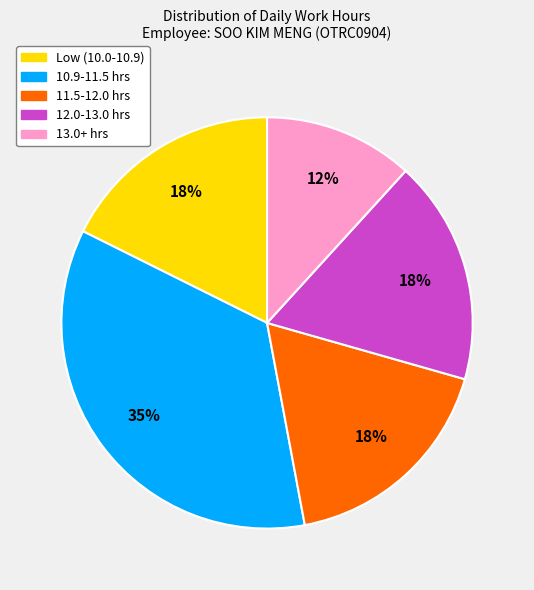

To the nearest percent, what is the average slice percentage?

20%